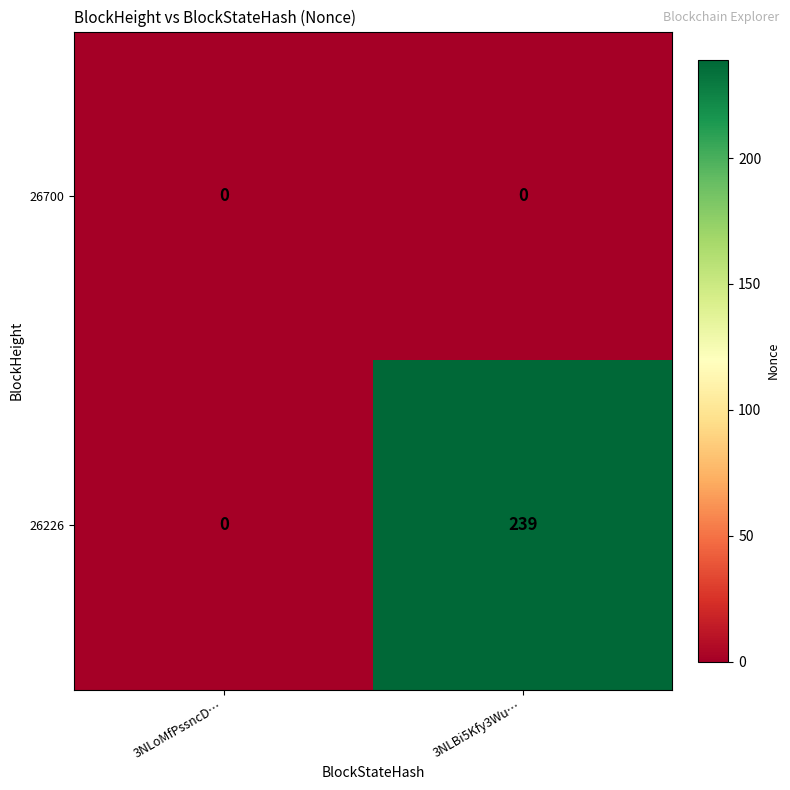

What is the spread (max minus min) of values at 3NLBi5Kfy3Wu…?

239